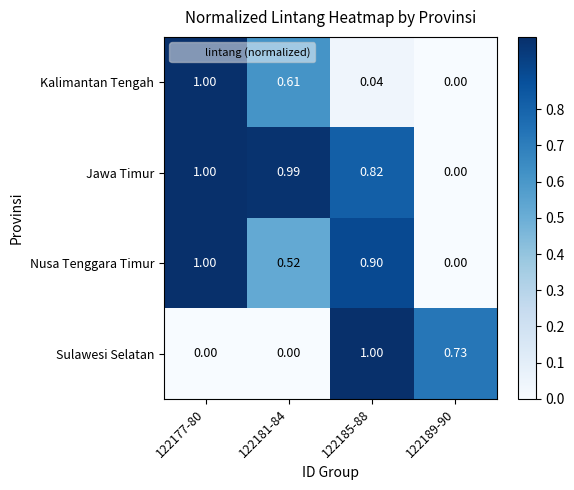

How many data points does each series have?

4